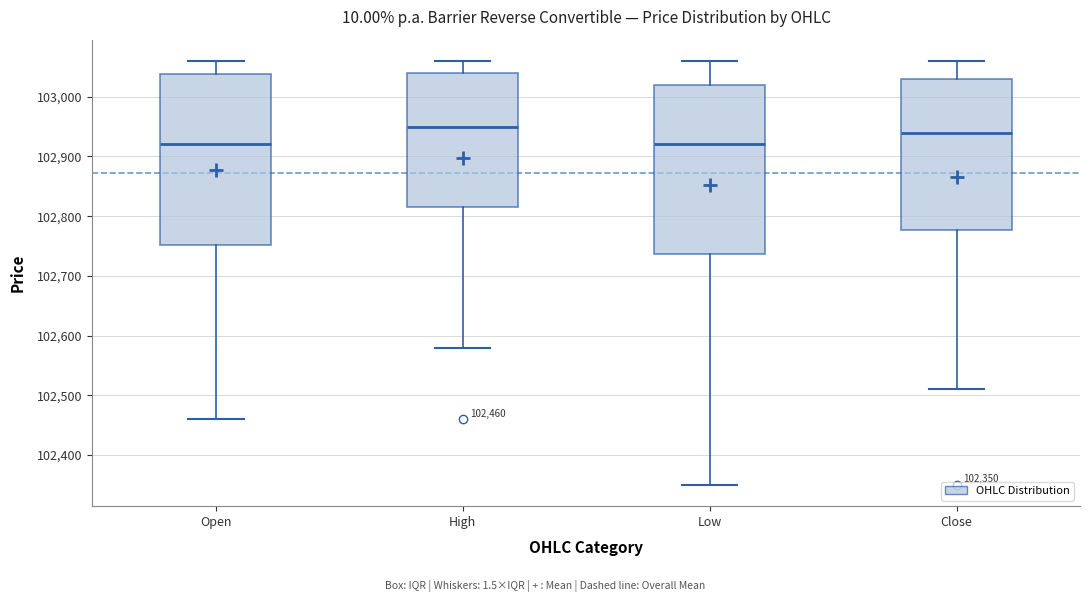

Which box has the highest median line?

High